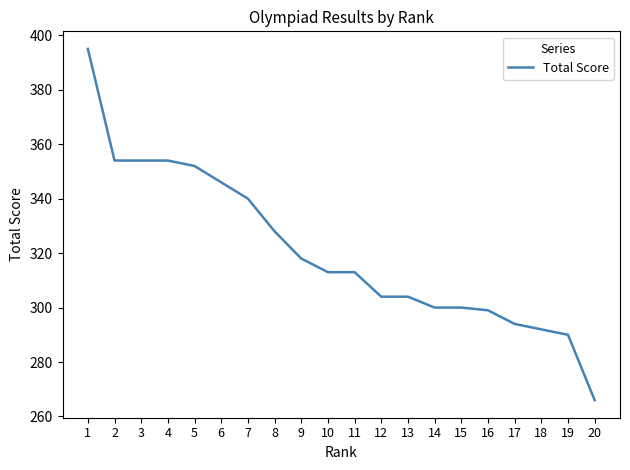

The chart shows a value of 491 at 6. True or false?

False